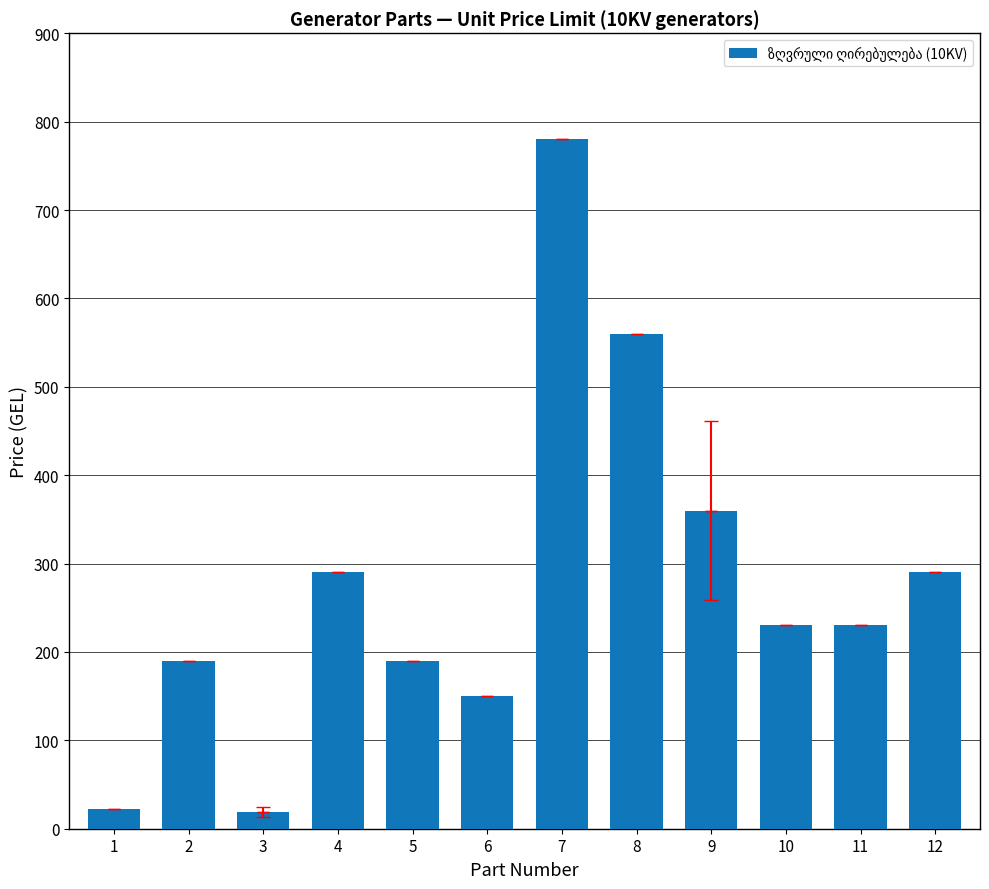

At which label is the value closest to 399?

9